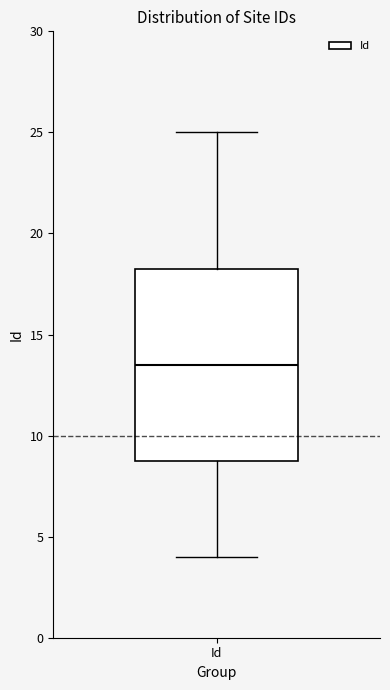

Transcribe this box plot: give where the median line is, the range the box spans, and where the two whiskers end, as read against the y-axis. The values are not printed on the chart, so give them approximately, as read against the axis.

median 13.5, box 9.0 to 18.5, whiskers 4.0 to 25.0